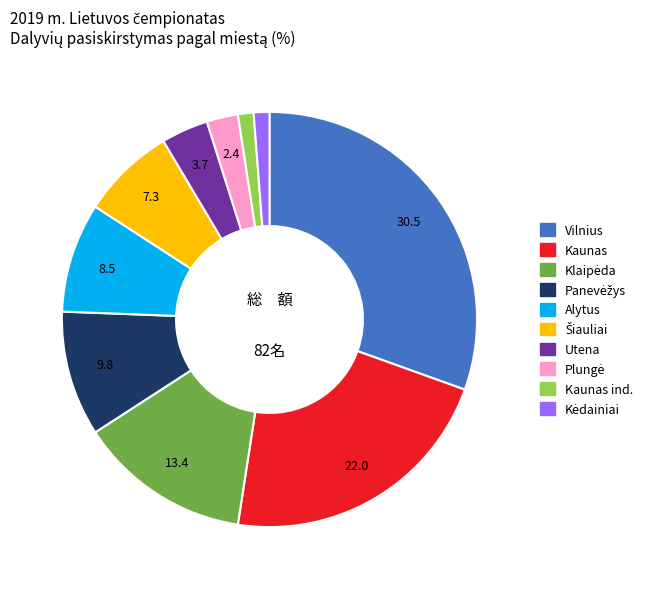

Does any single category account for the majority?

No